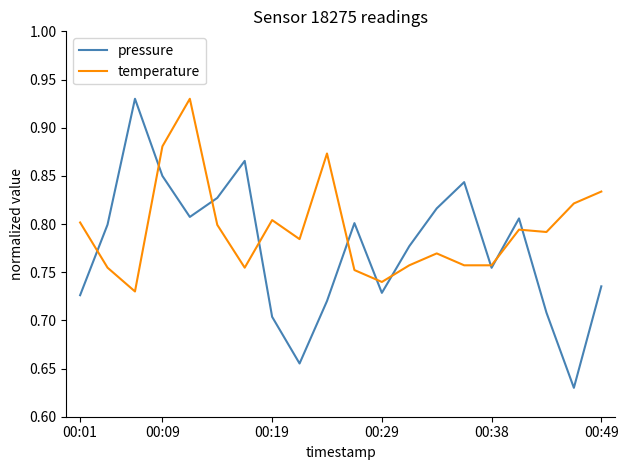

Which series has the largest range (max minus min)?

pressure